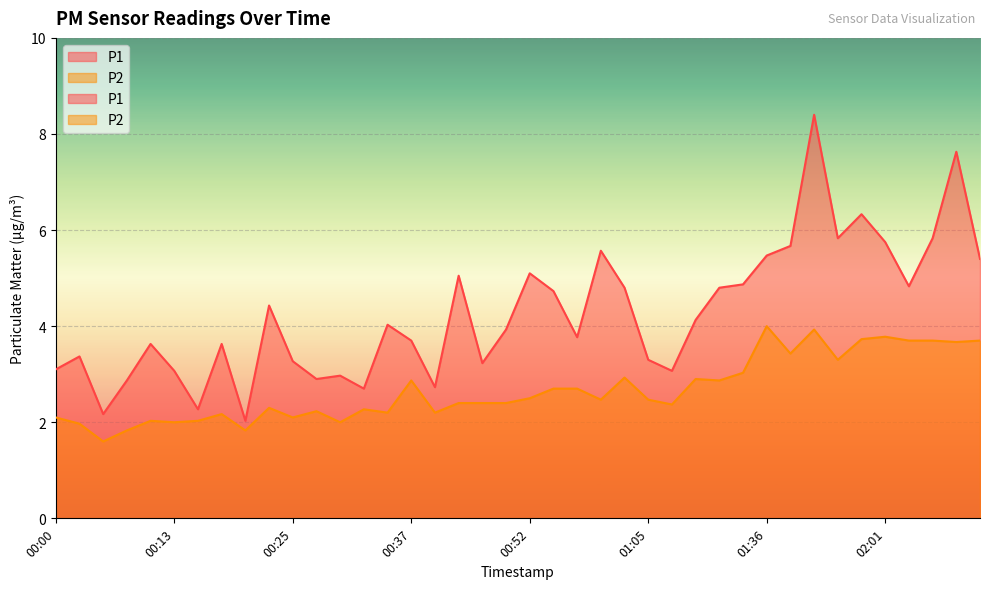

Reading left to right, list all the values displayed in this chart.

P1: 3.1	3.4	2.2	2.9	3.6	3.1	2.3	3.6	2.0	4.4	3.3	2.9	3.0	2.7	4.0	3.7	2.7	5.0	3.2	3.9	5.1	4.7	3.8	5.6	4.8	3.3	3.1	4.1	4.8	4.9	5.5	5.7	8.4	5.8	6.3	5.8	4.8	5.8	7.6	5.4
P2: 2.1	2.0	1.6	1.8	2.0	2.0	2.0	2.2	1.8	2.3	2.1	2.2	2.0	2.3	2.2	2.9	2.2	2.4	2.4	2.4	2.5	2.7	2.7	2.5	2.9	2.5	2.4	2.9	2.9	3.0	4.0	3.4	3.9	3.3	3.7	3.8	3.7	3.7	3.7	3.7